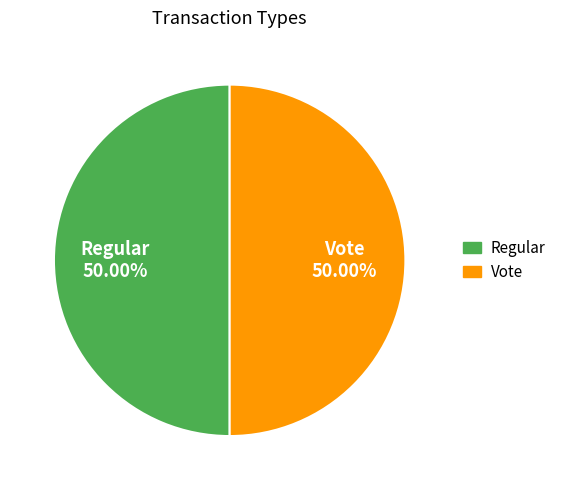

Approximately how many times larger is the value at Vote compared to Regular?

1.0